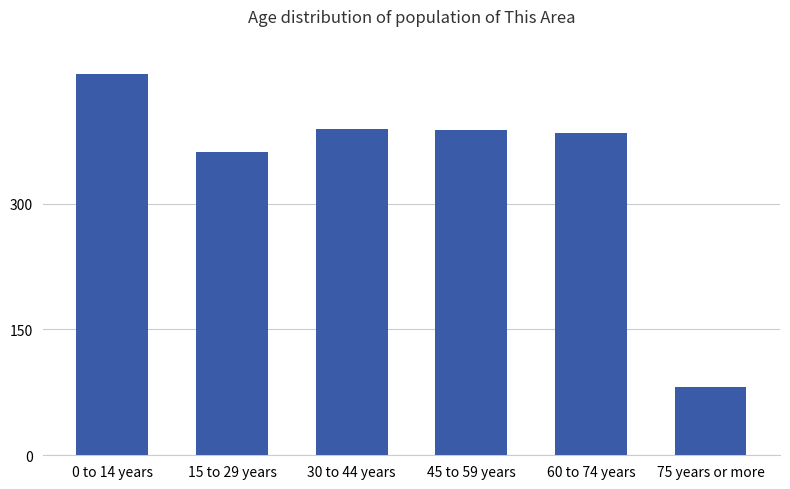

What is the ratio of the value at 75 years or more to the value at 15 to 29 years?

0.2